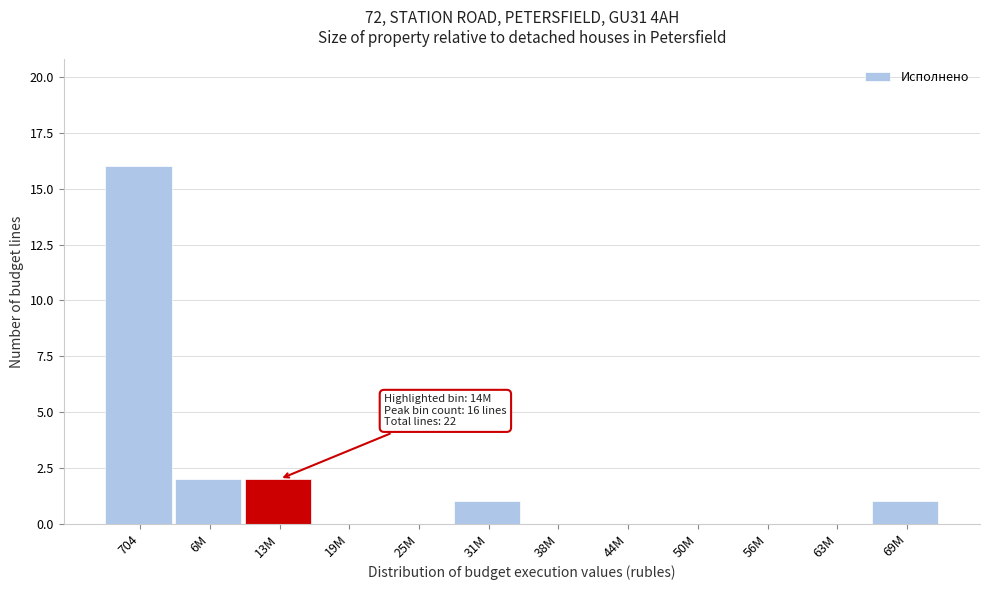

Reading left to right, extract all data points from this chart.

704=16	6M=2	13M=2	19M=0	25M=0	31M=1	38M=0	44M=0	50M=0	56M=0	63M=0	69M=1